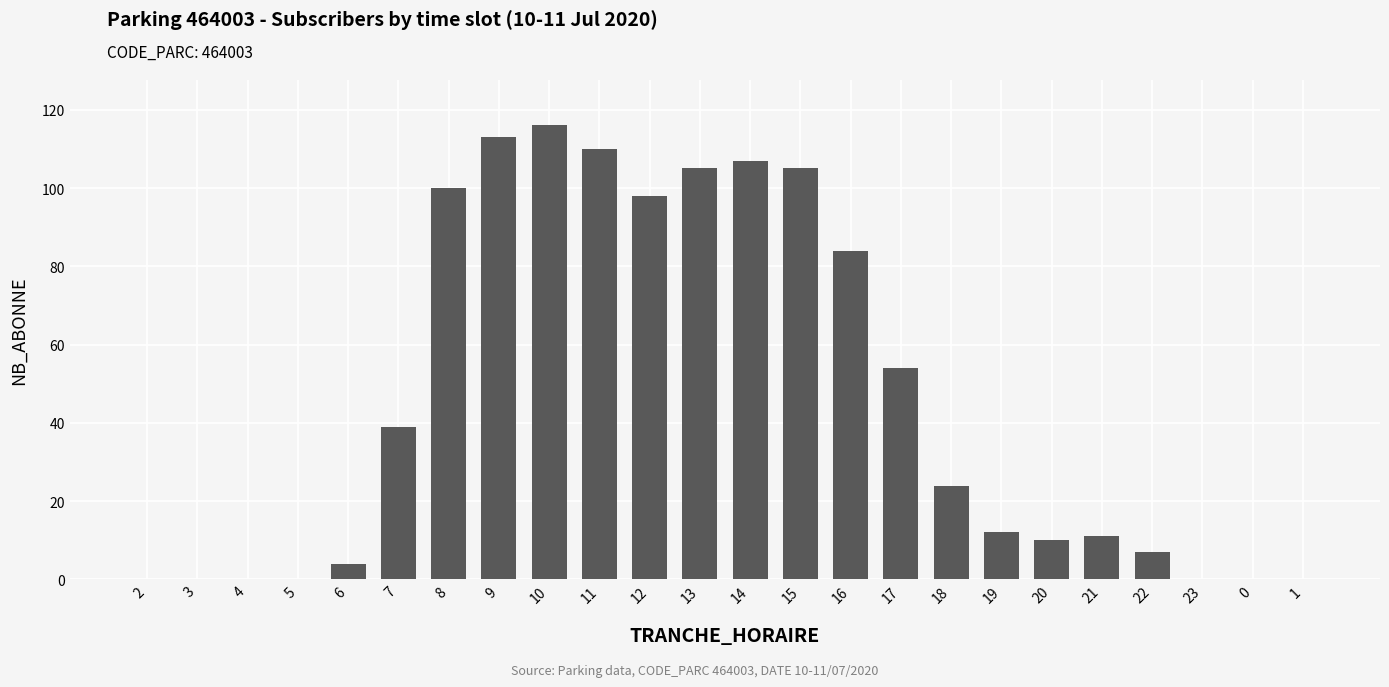

The value at 21 is 15. True or false?

False